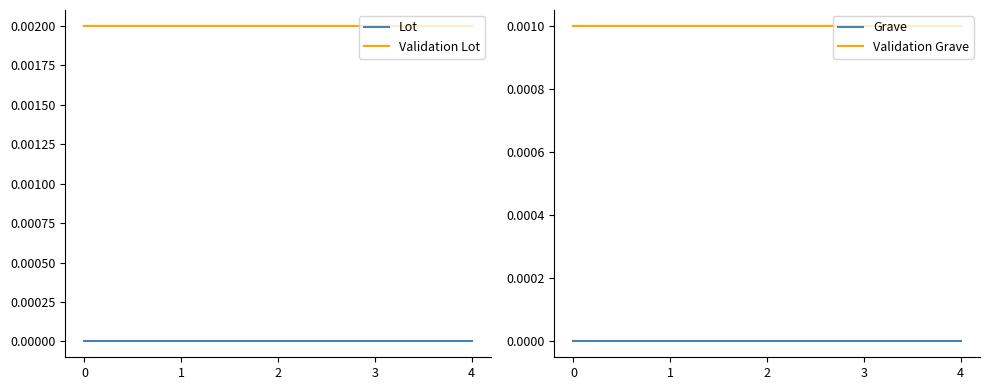

True or false: Validation Lot and Grave cross at least once.

False